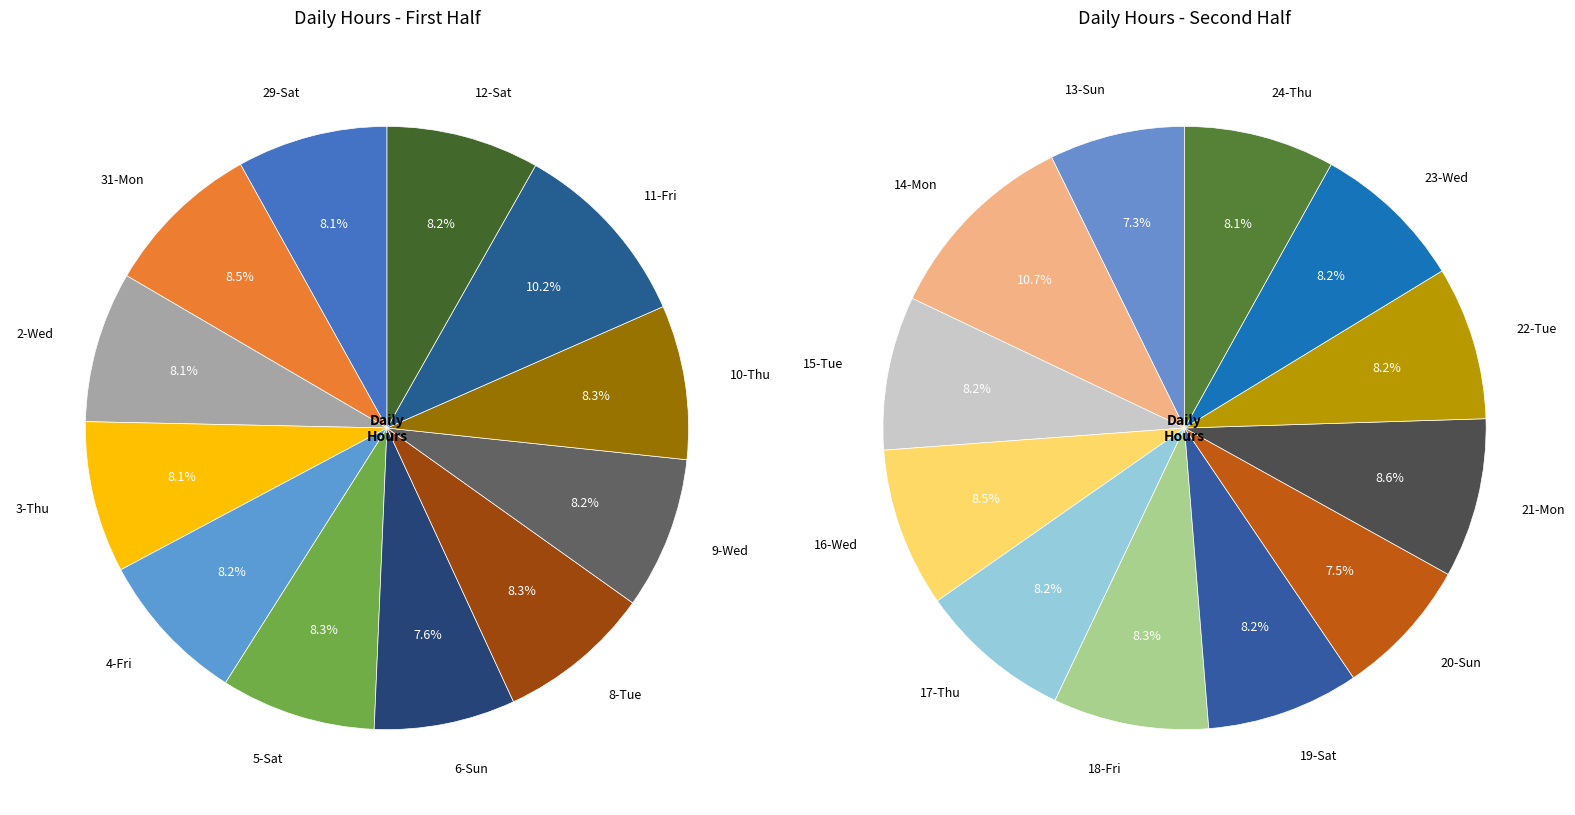

What is the ratio of the value at 6-Sun to the value at 10-Thu?

0.9